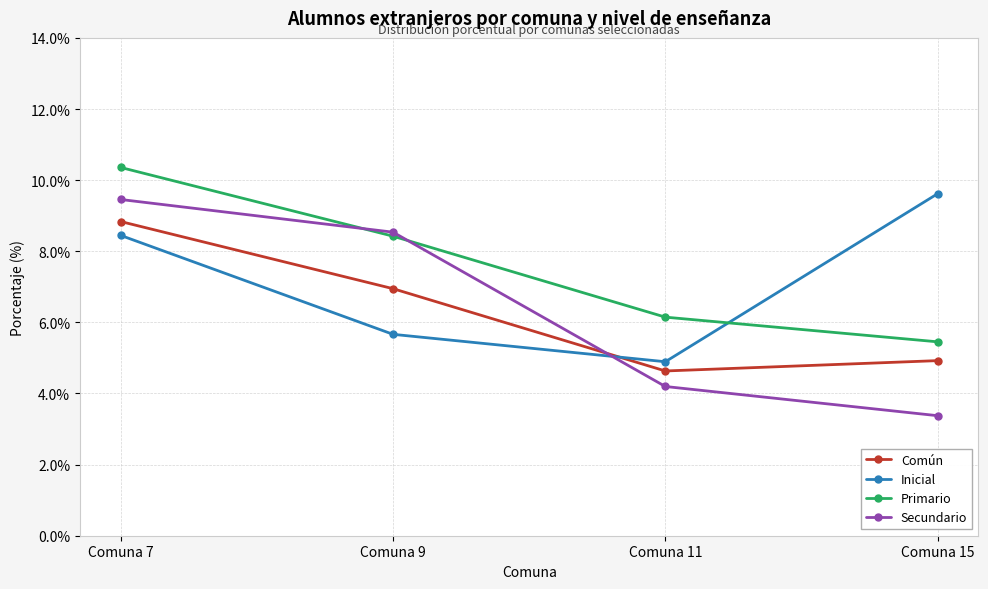

After their last crossing, which series has the higher values: Inicial or Secundario?

Inicial